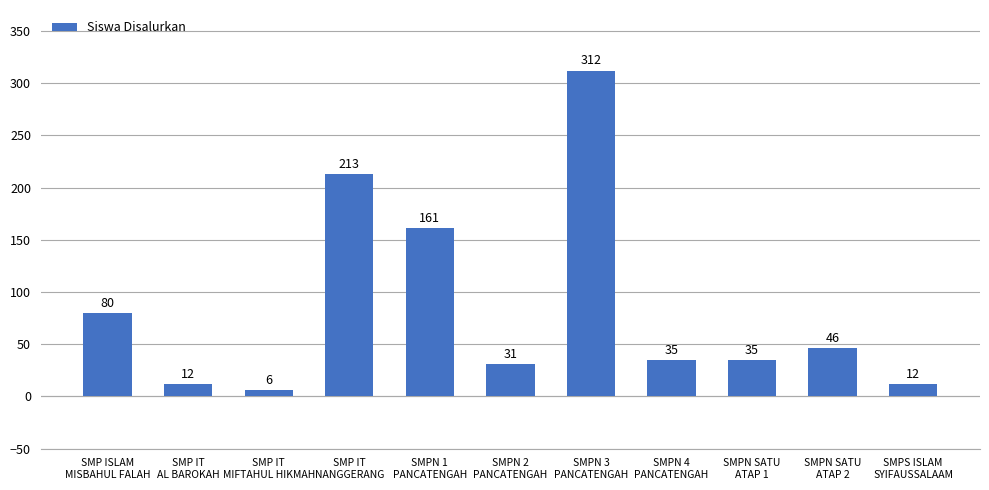

What is the change in value from SMP IT
MIFTAHUL HIKMAH to SMPS ISLAM
SYIFAUSSALAAM?

+6